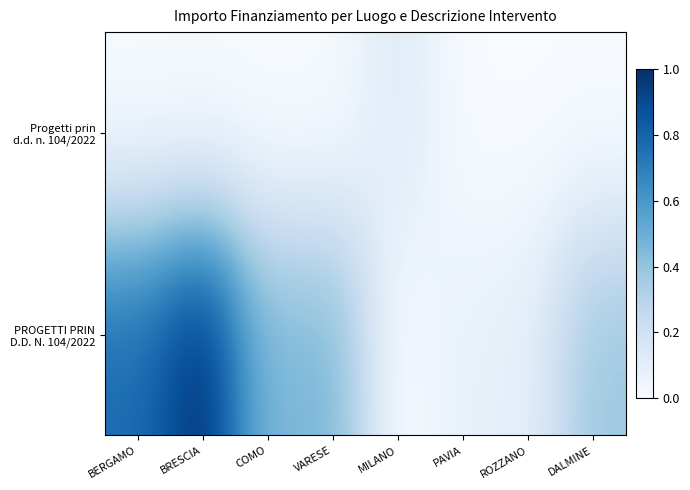

At which category is the sum across all series the highest?

BRESCIA